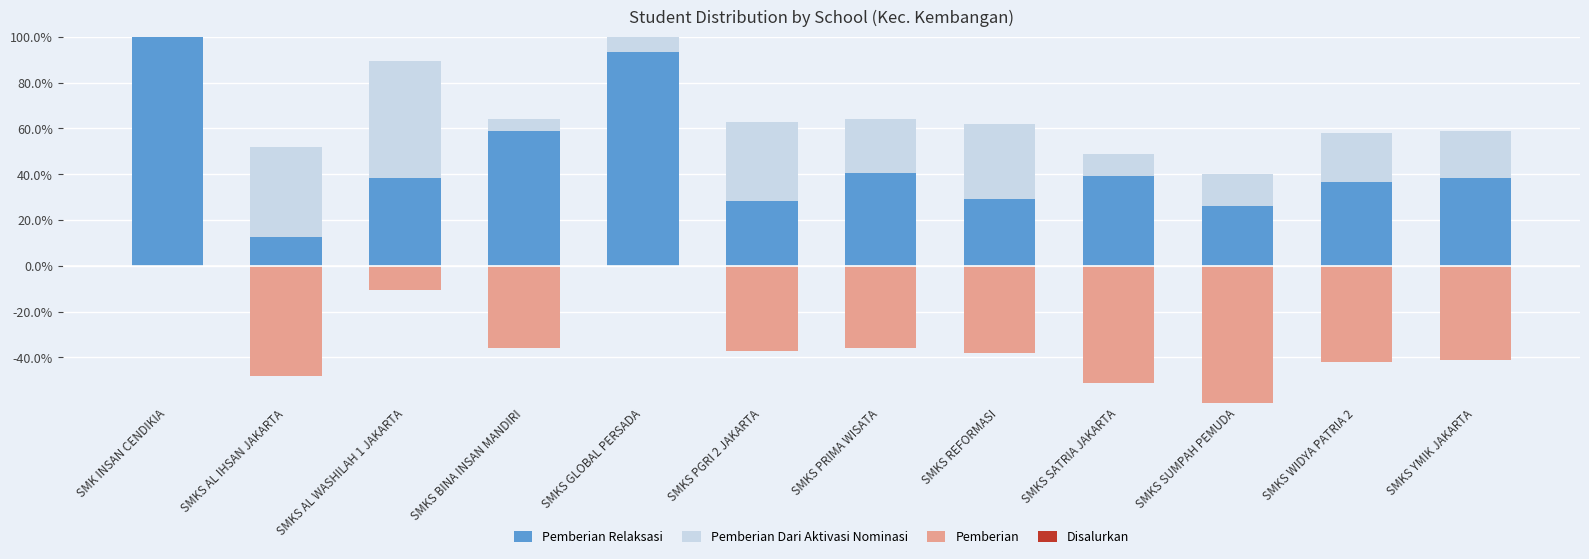

Between SMKS YMIK JAKARTA and SMKS GLOBAL PERSADA, which is larger?

SMKS GLOBAL PERSADA